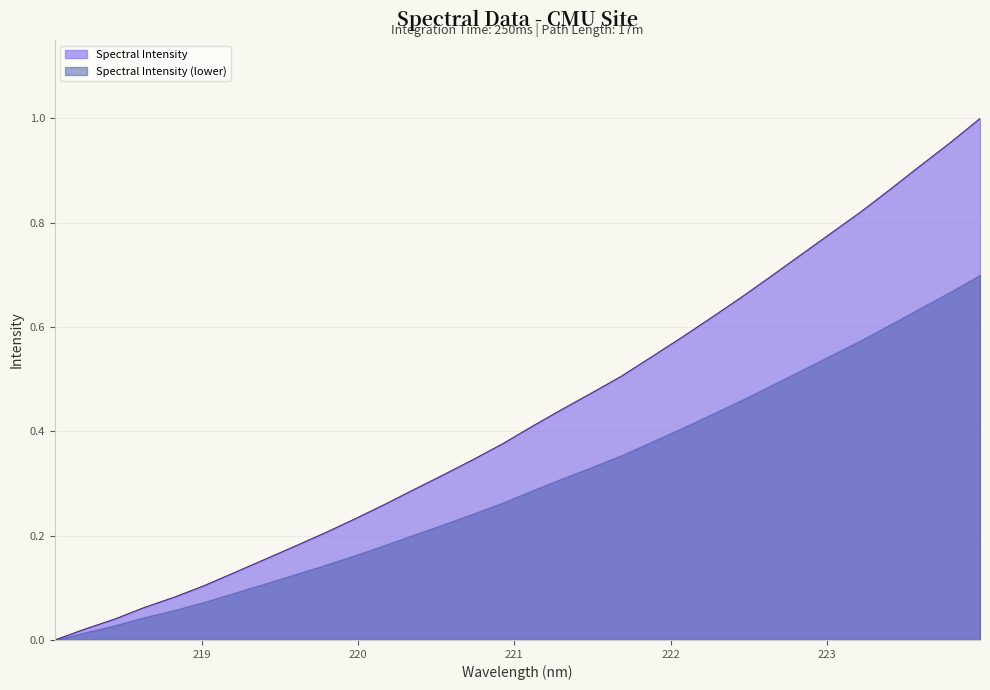

Rank the categories by value from highest to lowest.

223.9802, 223.7895, 223.5987, 223.408, 223.2172, 223.0264, 222.8355, 222.6447, 222.4538, 222.263, 222.0721, 221.8812, 221.6902, 221.4993, 221.3083, 221.1174, 220.9264, 220.7354, 220.5444, 220.3533, 220.1623, 219.9712, 219.7801, 219.589, 219.3979, 219.2067, 219.0156, 218.8244, 218.6332, 218.442, 218.2508, 218.0596